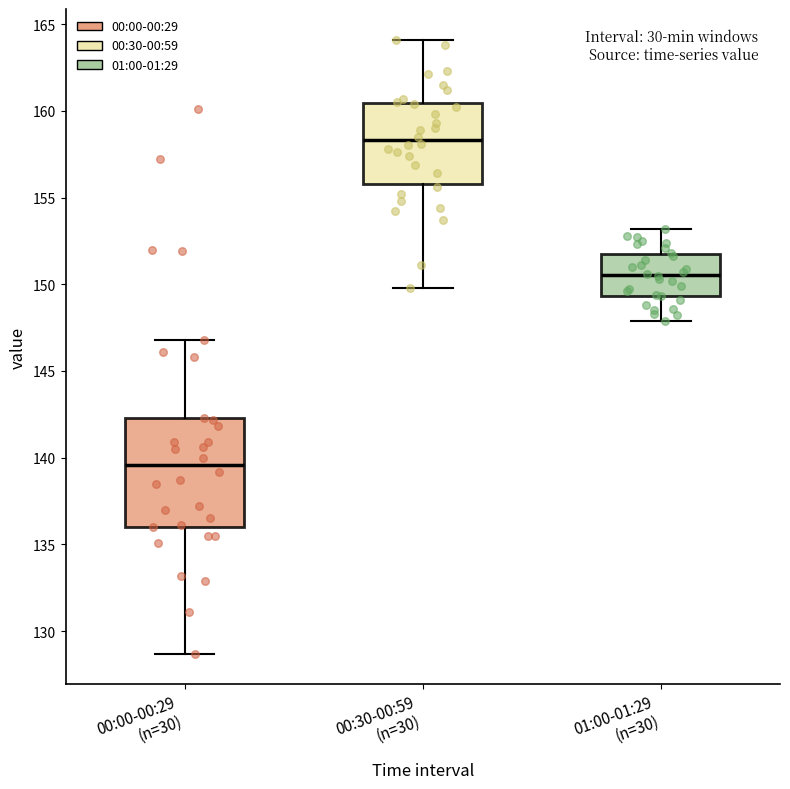

Which box is the tallest, from its lower edge to its upper edge?

00:00-00:29 (n=30)